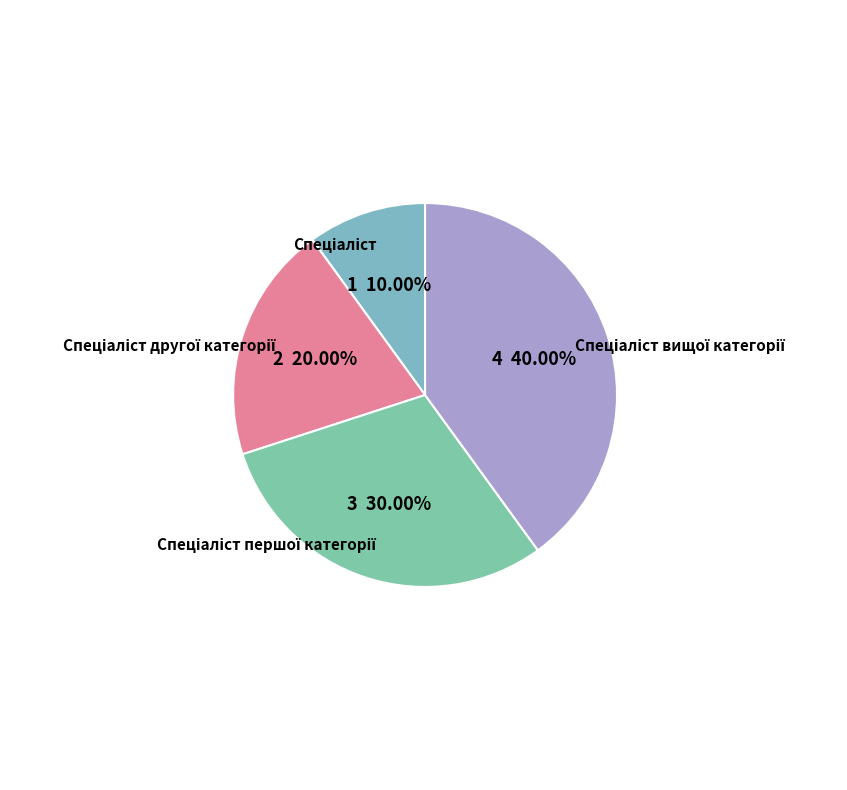

Does any single category account for the majority?

No